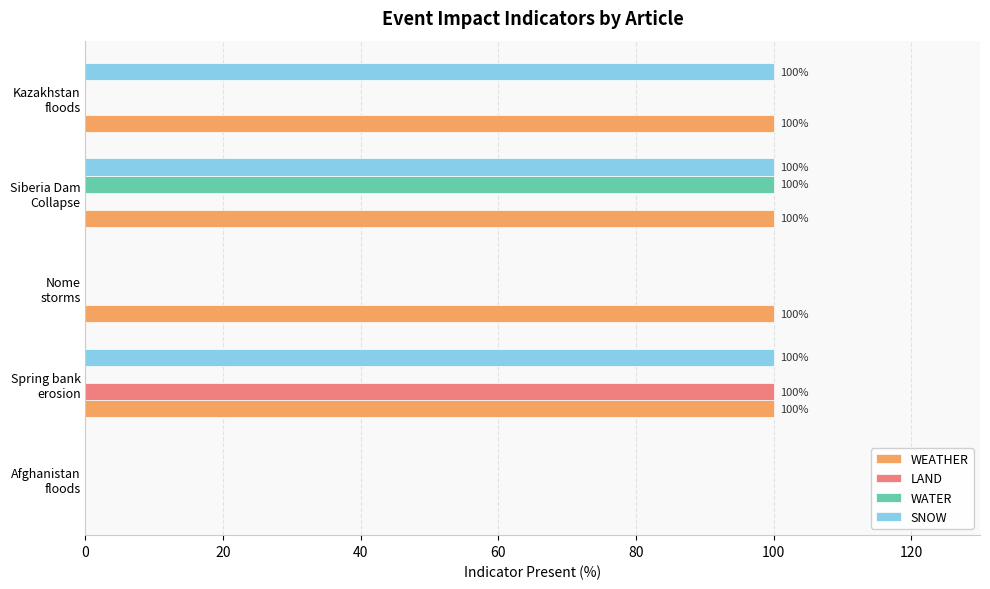

Which series has the largest total across all categories?

WEATHER